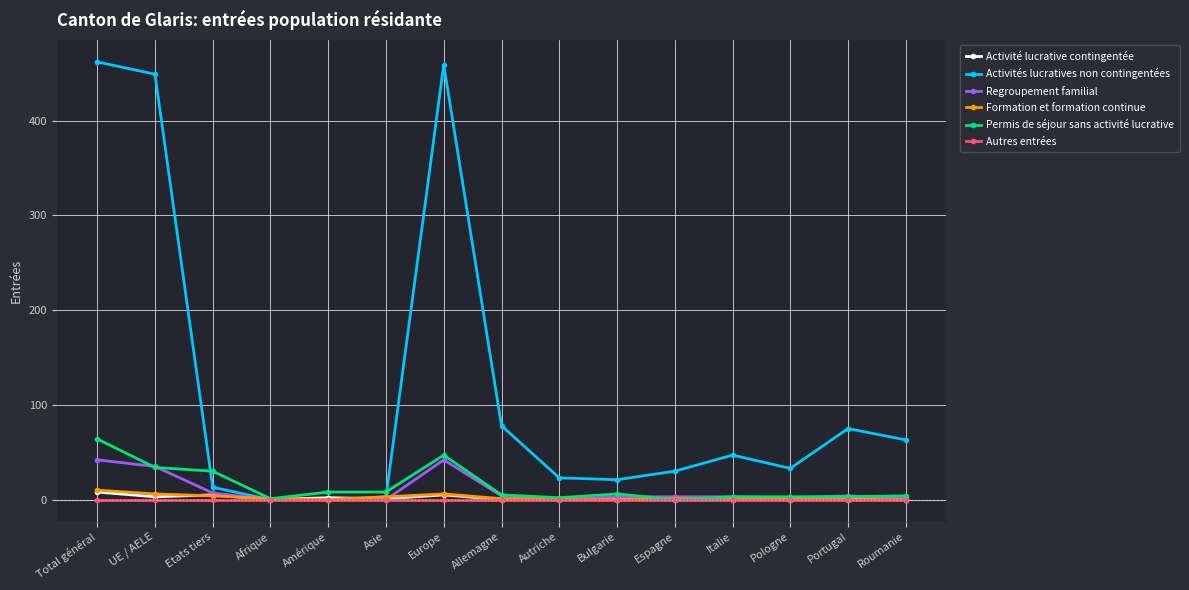

What is the label of the 11th point from the left?

Espagne